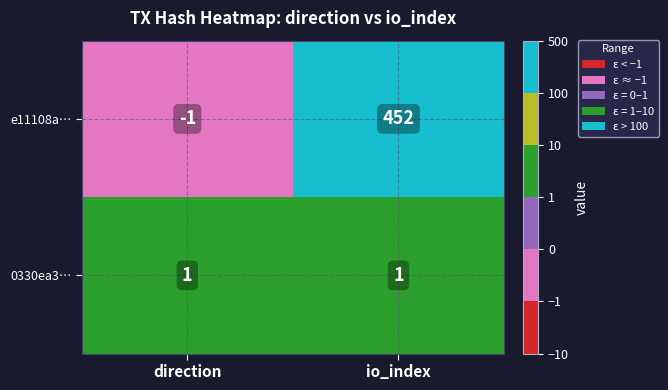

Rank the series at direction from highest to lowest value.

0330ea3…, e11108a…